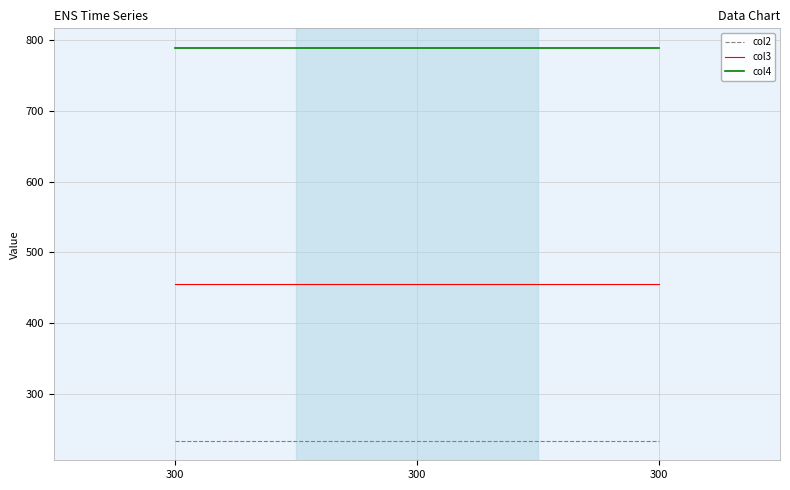

True or false: col4 has a value of 789 at 300.

True